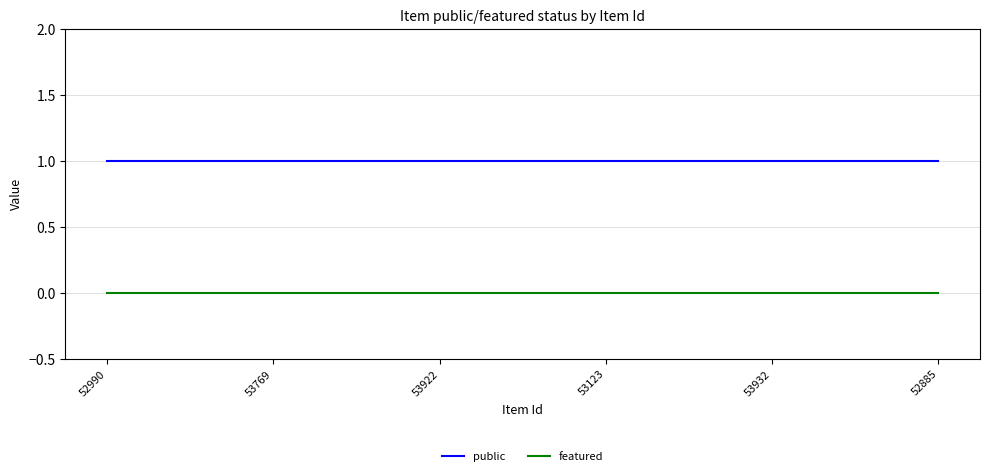

What position from the left is 53932?

5